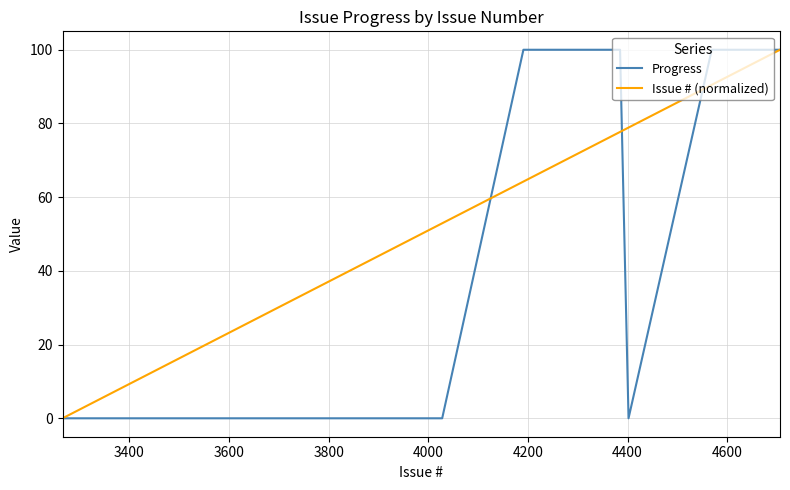

What are all the series names shown in the legend?

Progress, Issue # (normalized)